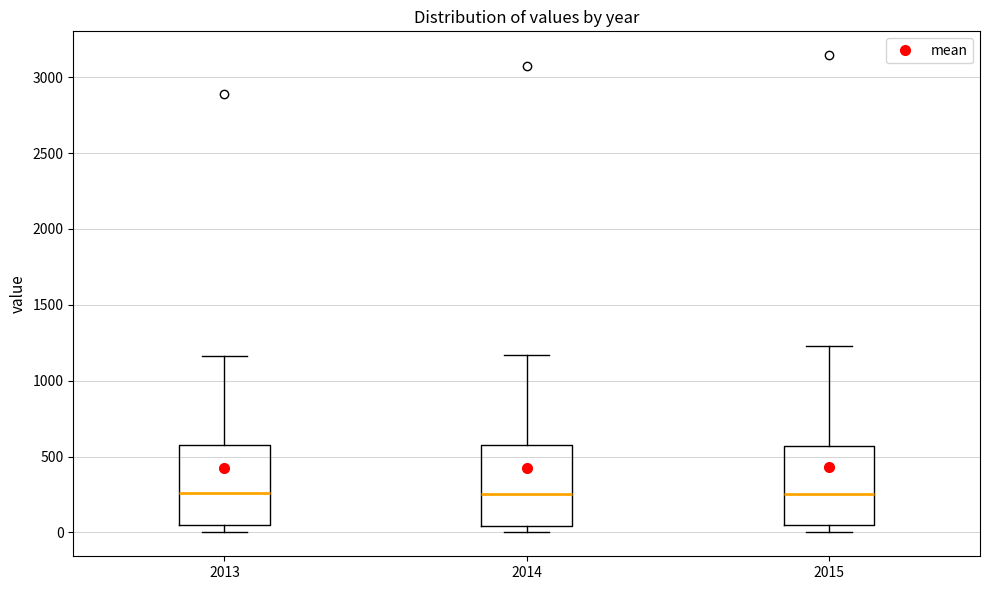

Where is the upper edge of the box at x = 2015 on the y-axis? The values are not printed on the chart, so give them approximately, as read against the axis.

550